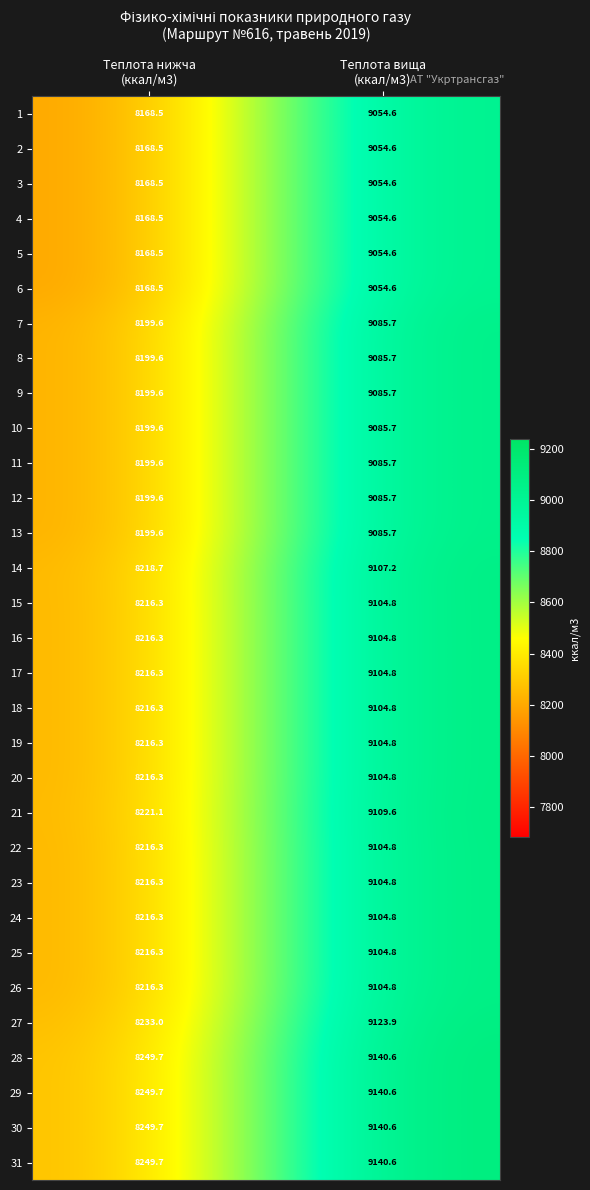

What is the average value of the 9 series?

8642.7